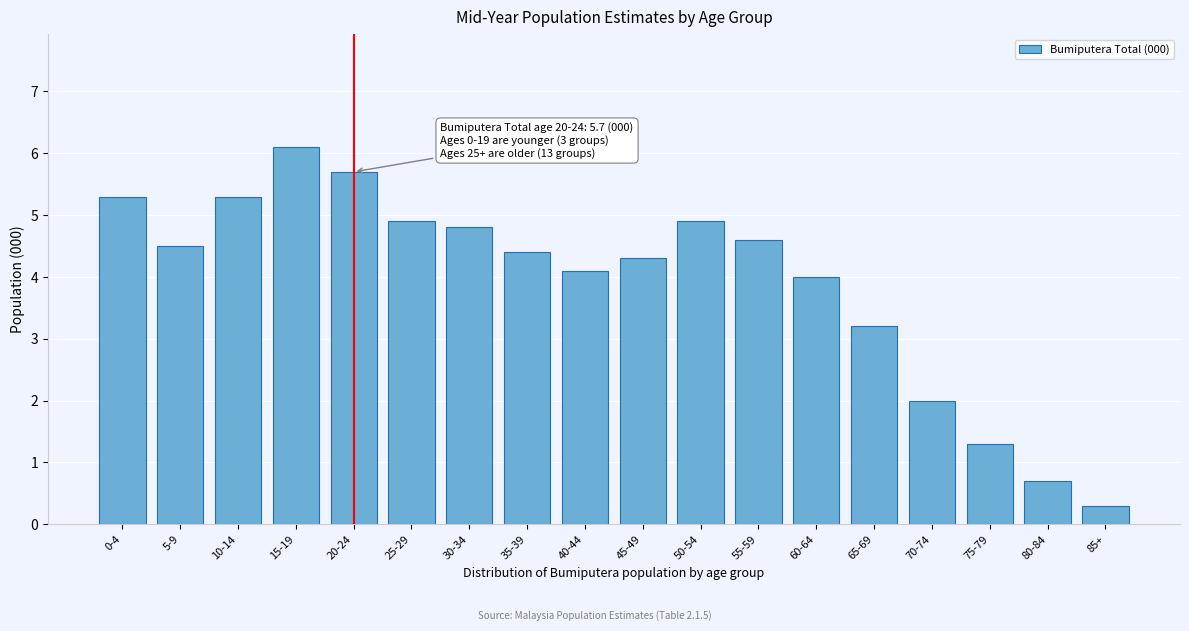

Reading left to right, extract all data points from this chart.

0-4=5.3	5-9=4.5	10-14=5.3	15-19=6.1	20-24=5.7	25-29=4.9	30-34=4.8	35-39=4.4	40-44=4.1	45-49=4.3	50-54=4.9	55-59=4.6	60-64=4.0	65-69=3.2	70-74=2.0	75-79=1.3	80-84=0.7	85+=0.3